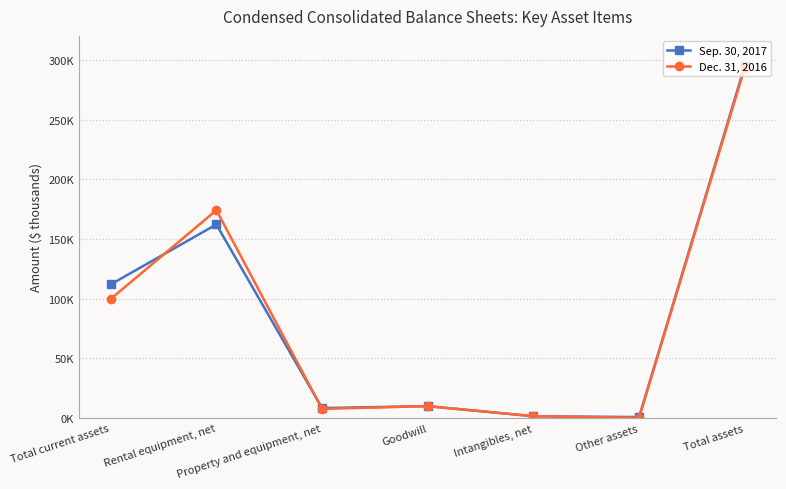

What are all the series names shown in the legend?

Sep. 30, 2017, Dec. 31, 2016